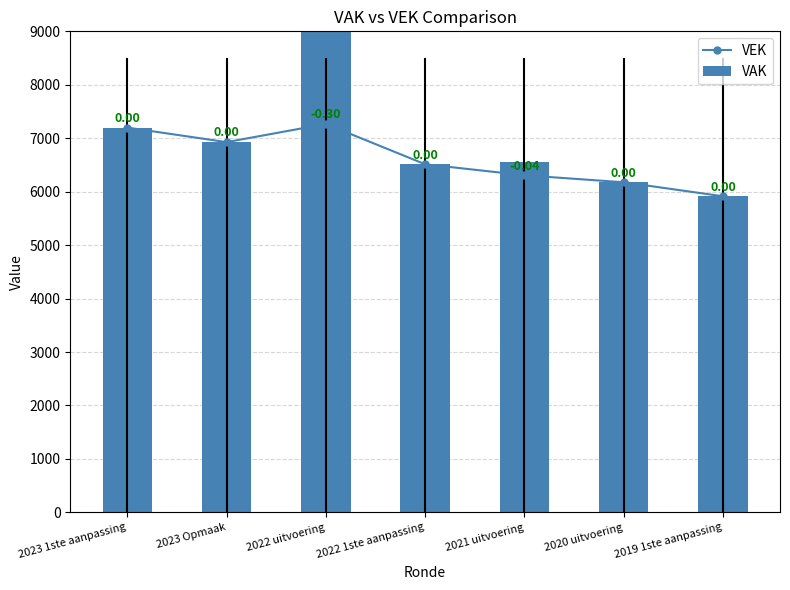

What is the smallest value displayed?

5914